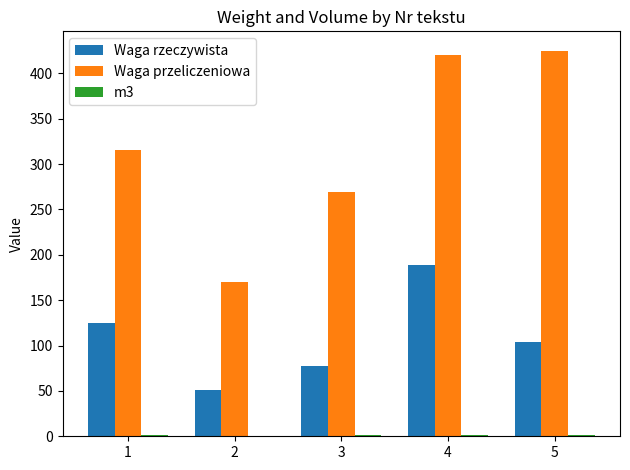

Between 3 and 4, which series saw the biggest shift?

Waga przeliczeniowa